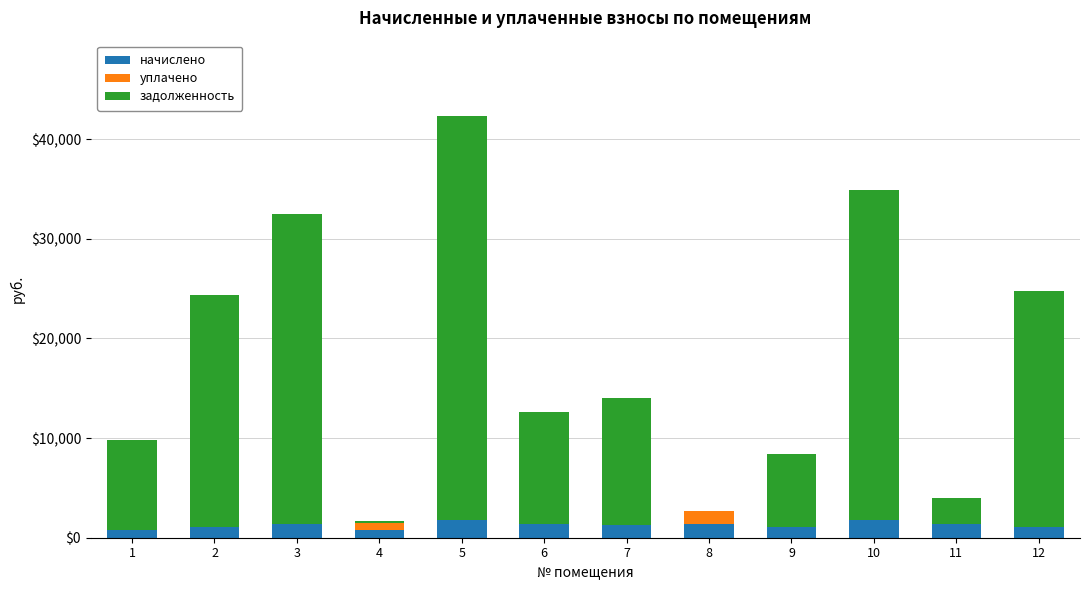

What is the maximum value for начислено?

1778.4